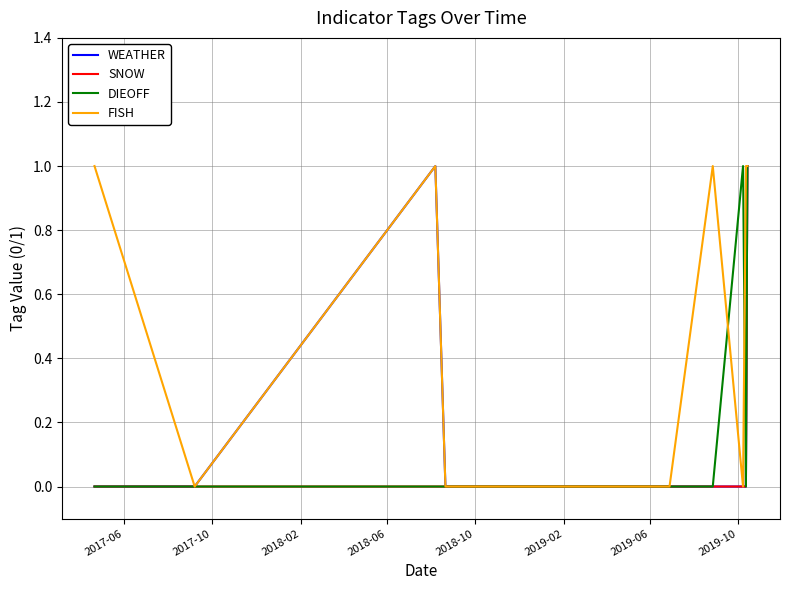

What are all the series names shown in the legend?

WEATHER, SNOW, DIEOFF, FISH